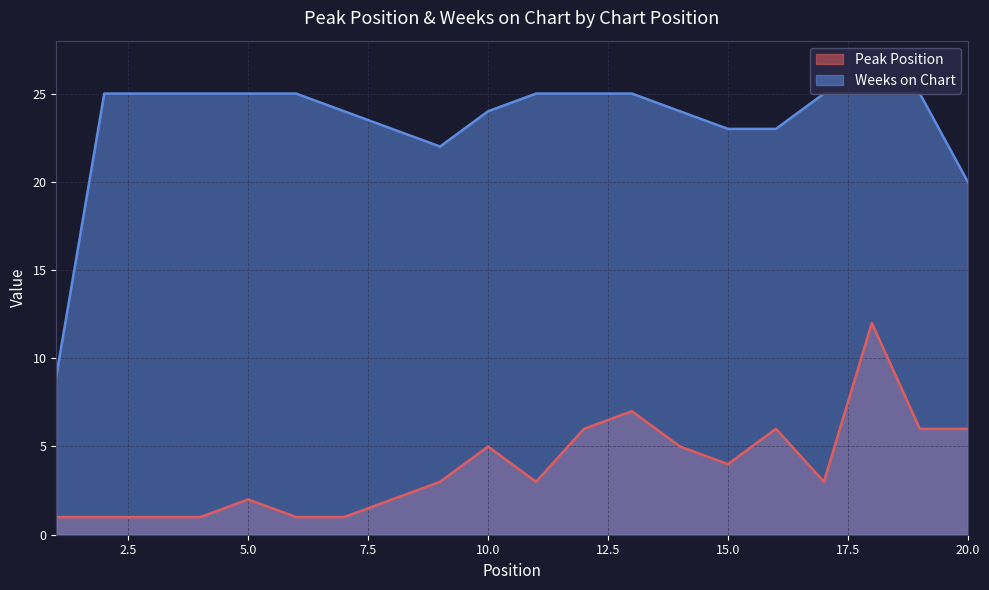

Reading right to left, list all the values displayed in this chart.

Peak Position: 20=6	19=6	18=12	17=3	16=6	15=4	14=5	13=7	12=6	11=3	10=5	9=3	8=2	7=1	6=1	5=2	4=1	3=1	2=1	1=1
Weeks on Chart: 20=20	19=25	18=25	17=25	16=23	15=23	14=24	13=25	12=25	11=25	10=24	9=22	8=23	7=24	6=25	5=25	4=25	3=25	2=25	1=9